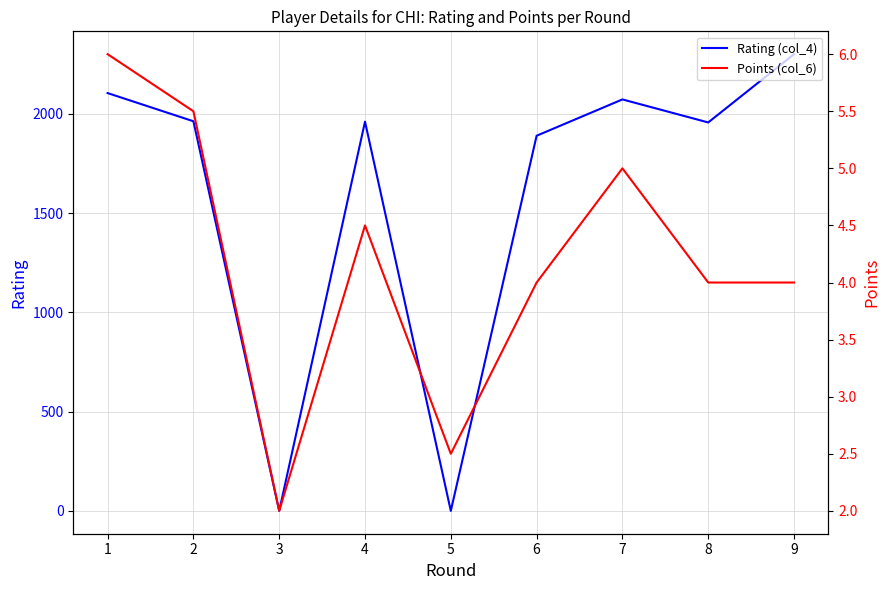

Rank the categories by Rating (col_4) value from highest to lowest.

9, 1, 7, 2, 4, 8, 6, 3, 5